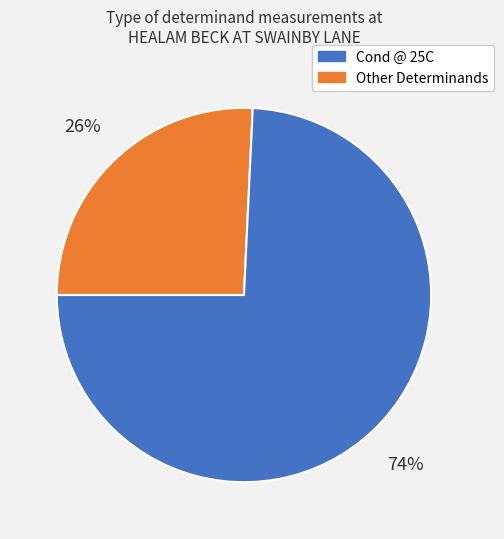

To the nearest percent, what is the average slice percentage?

50%